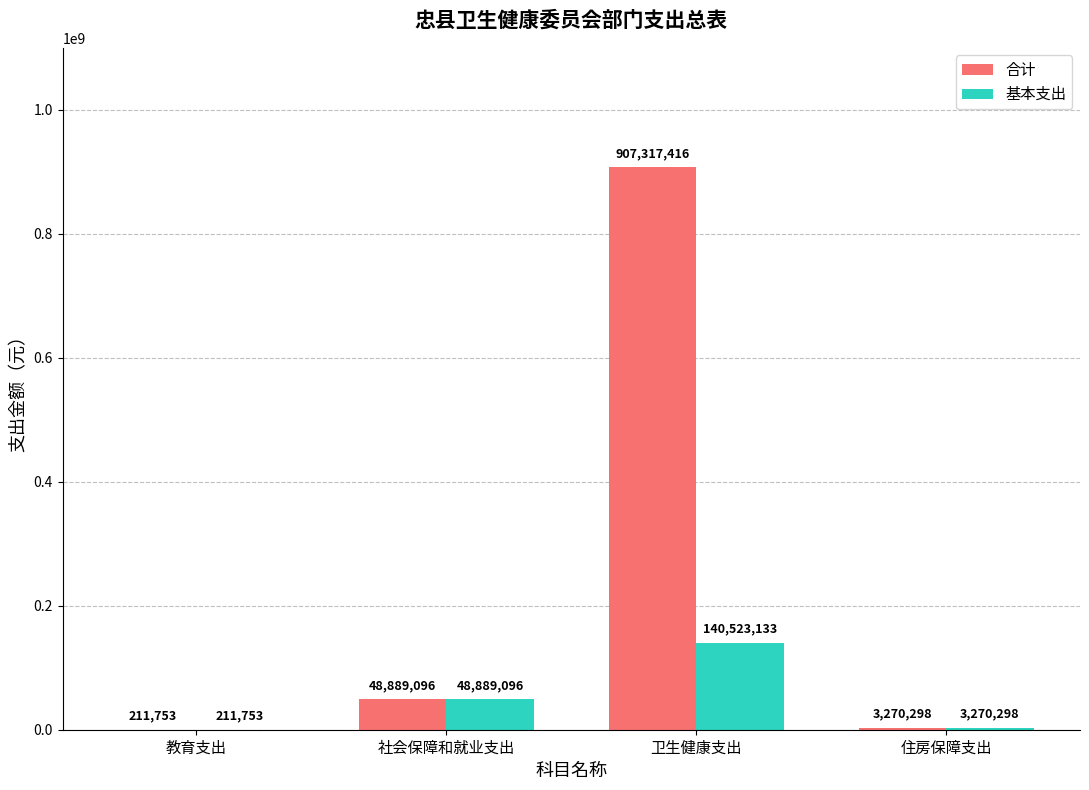

Count the number of categories in the chart.

4